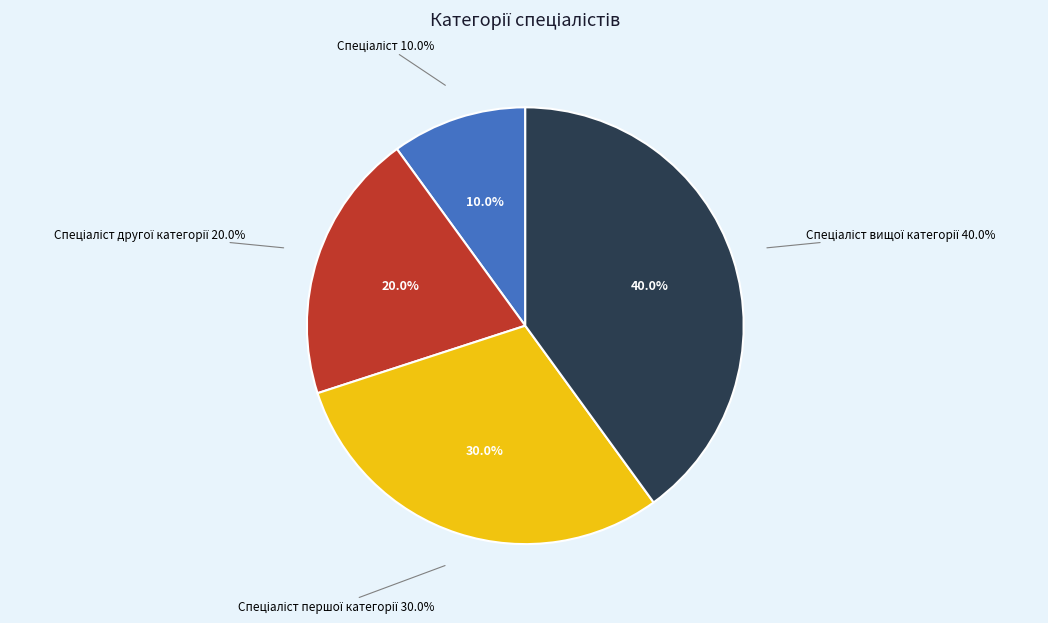

To the nearest percent, what is the difference between the Спеціаліст вищої категорії and Спеціаліст першої категорії slice percentages?

10%